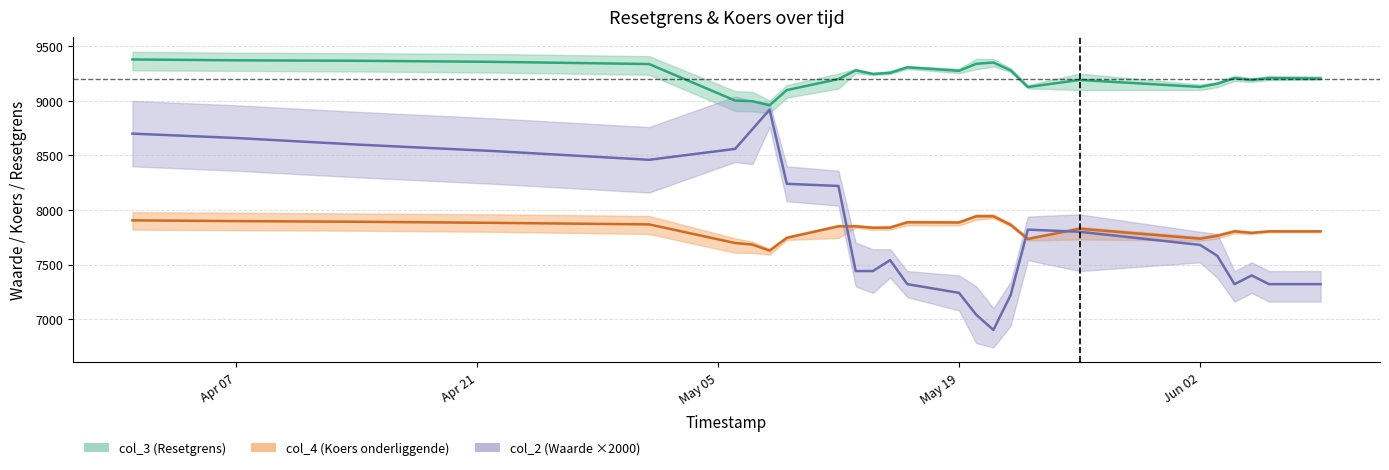

Is the value of col_2_lower at 2025-05-15 greater than the value of col_3_upper at 2025-04-07?

No